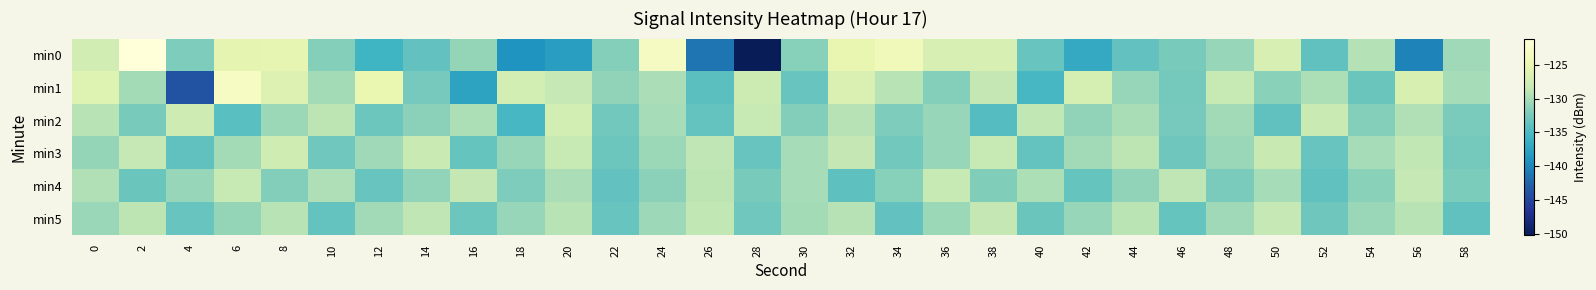

Rank the series by their maximum value, from highest to lowest.

min0, min1, min2, min3, min4, min5